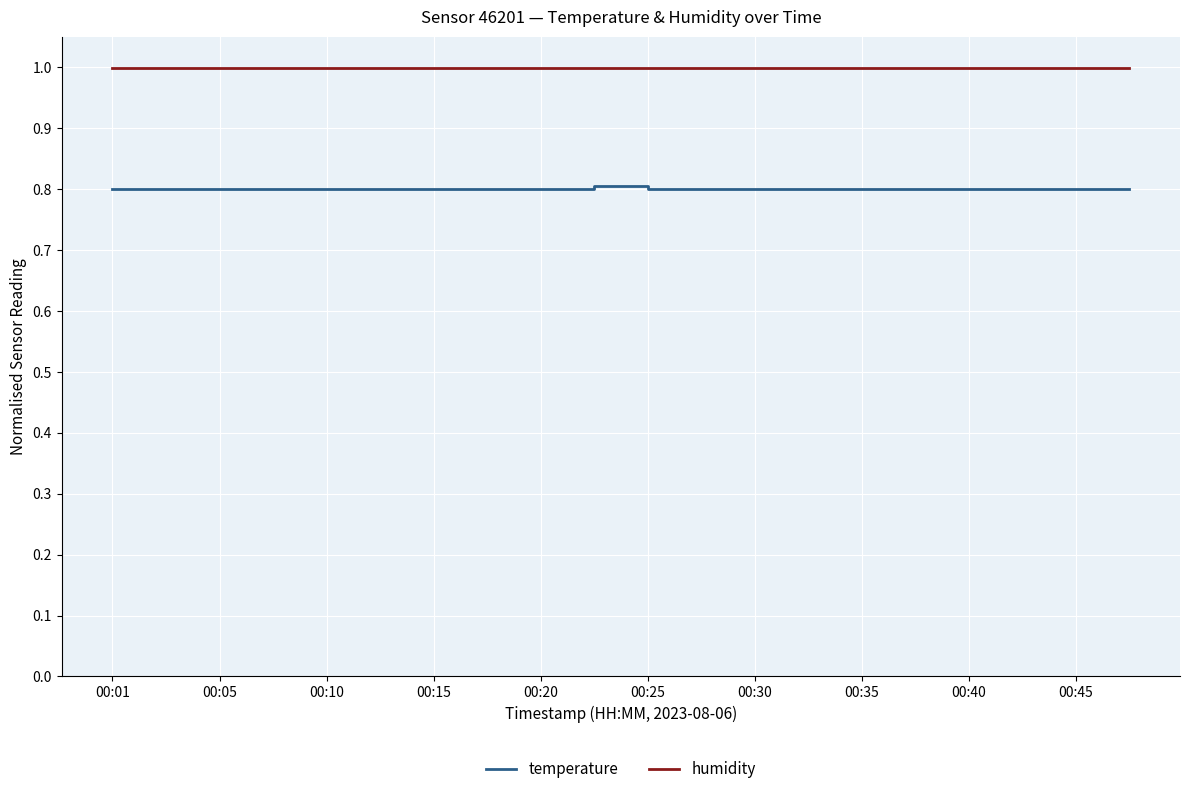

What are all the series names shown in the legend?

temperature, humidity